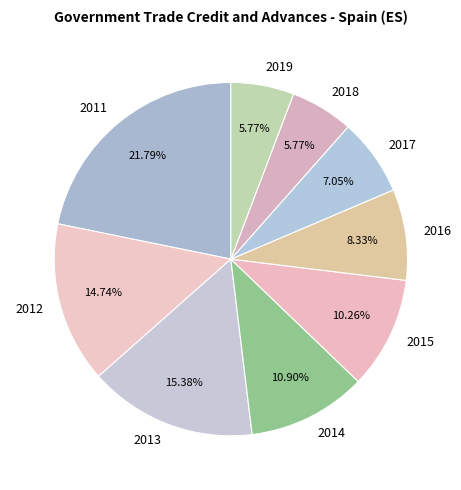

What percentage do 2011 and 2019 together represent?

27.6%